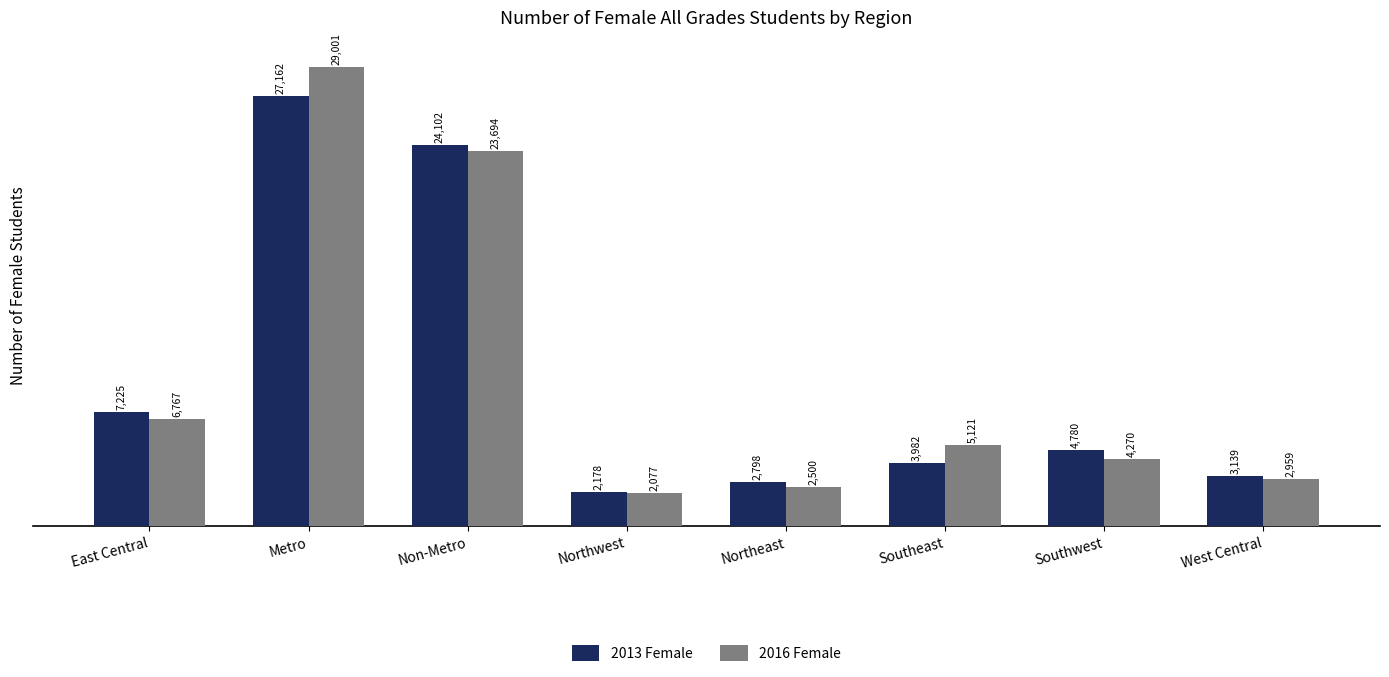

Is it true that 2016 Female equals 23694 at Non-Metro?

True